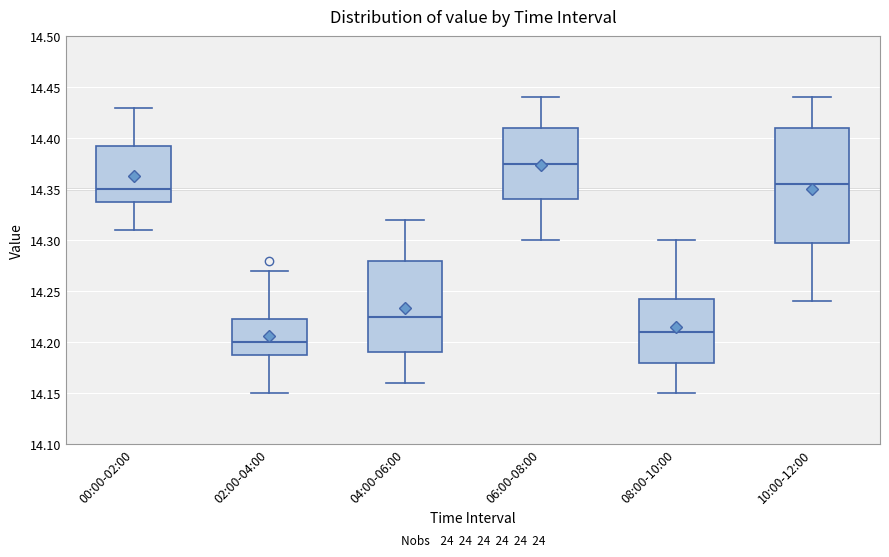

Reading left to right, read every box against the y-axis: the position of its median line, the range the box covers, and the ends of its whiskers. The values are not printed on the chart, so give them approximately, as read against the axis.

00:00-02:00: median 14.350, box 14.340 to 14.395, whiskers 14.310 to 14.430
02:00-04:00: median 14.200, box 14.190 to 14.225, whiskers 14.150 to 14.270
04:00-06:00: median 14.225, box 14.190 to 14.280, whiskers 14.160 to 14.320
06:00-08:00: median 14.375, box 14.340 to 14.410, whiskers 14.300 to 14.440
08:00-10:00: median 14.210, box 14.180 to 14.245, whiskers 14.150 to 14.300
10:00-12:00: median 14.355, box 14.300 to 14.410, whiskers 14.240 to 14.440